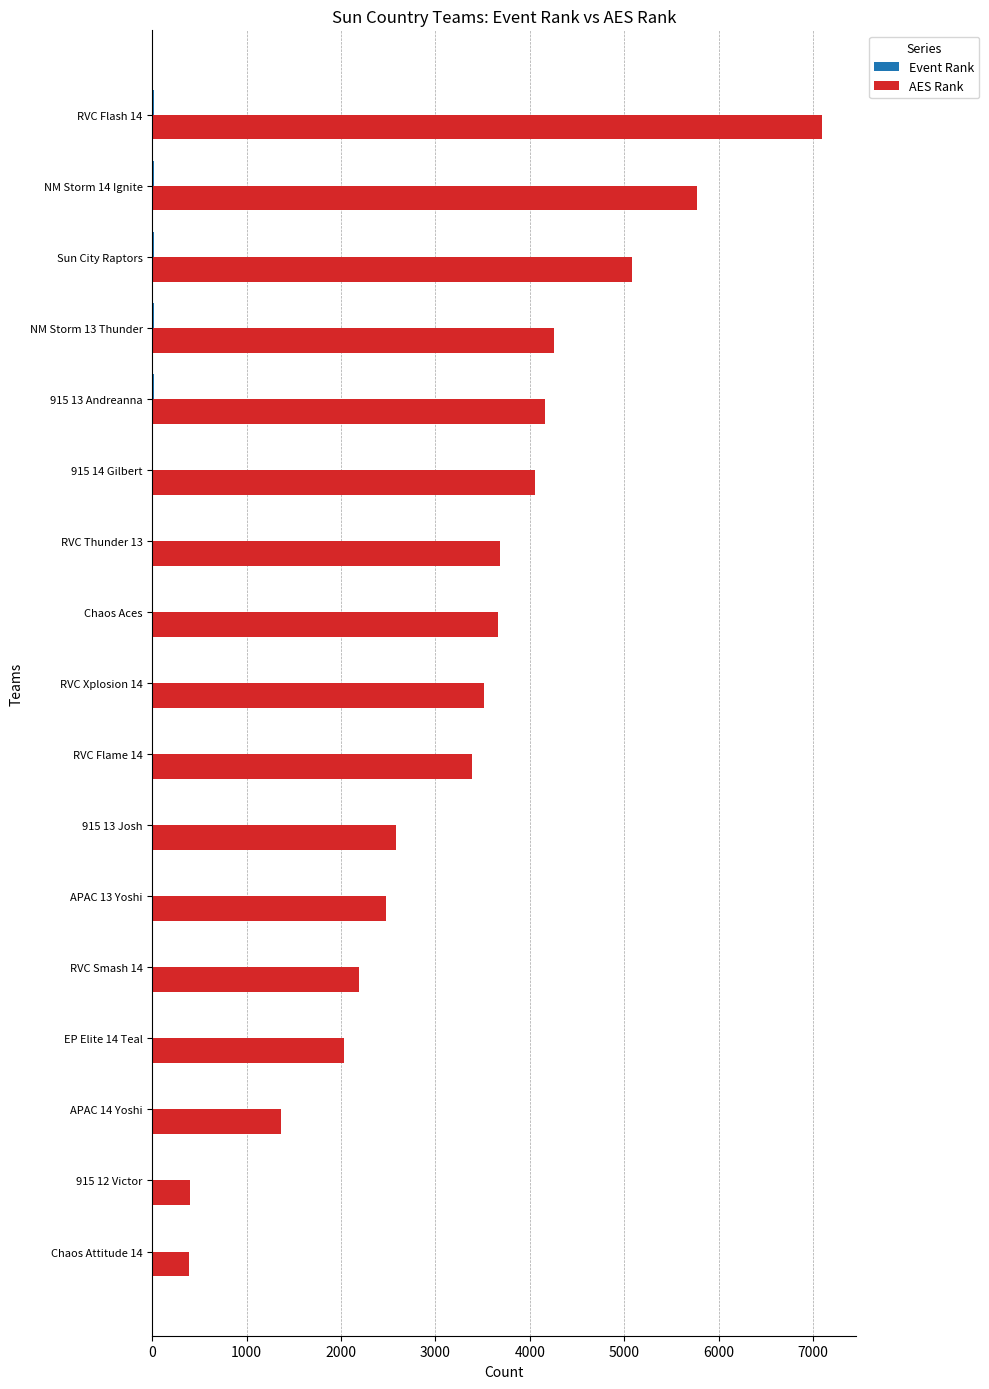

Which series changed the most between 915 12 Victor and RVC Smash 14?

AES Rank